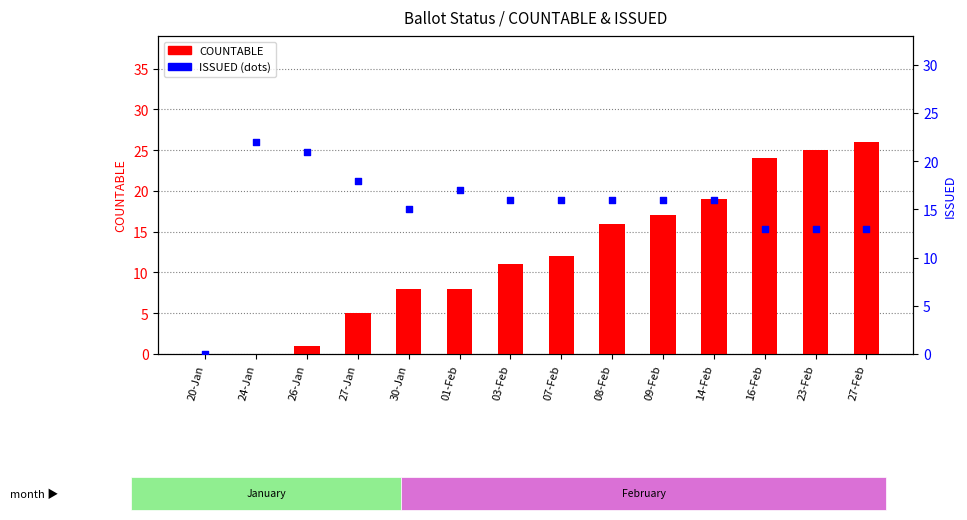

Which series reaches the minimum Y coordinate?

COUNTABLE